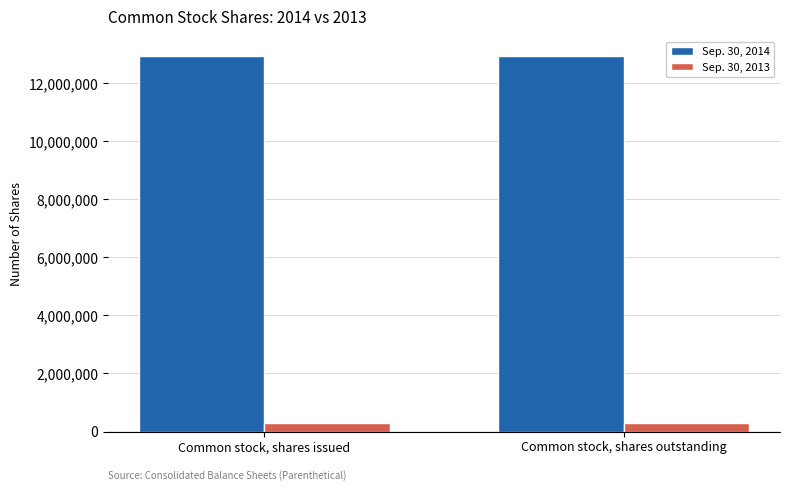

What is the label of the 1st bar from the left?

Common stock, shares issued